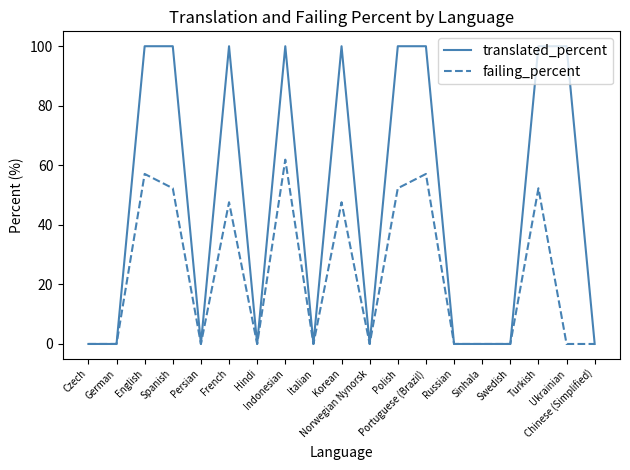

What is the spread (max minus min) of values at Korean?

52.4